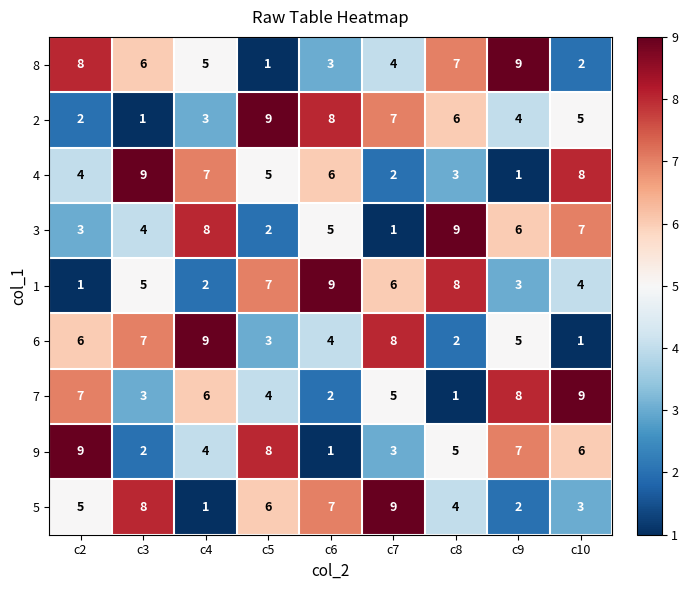

The value of 6 at c6 is 1. True or false?

False